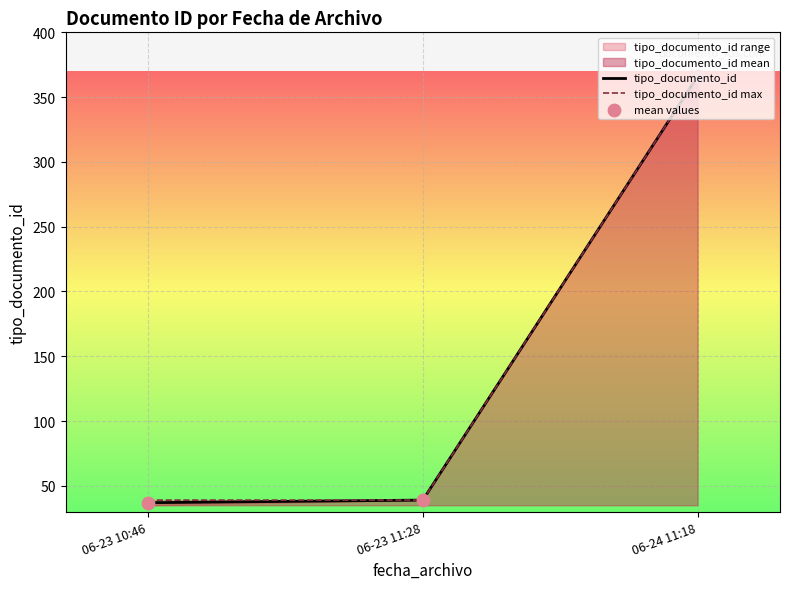

Which series contains the highest Y value?

tipo_documento_id